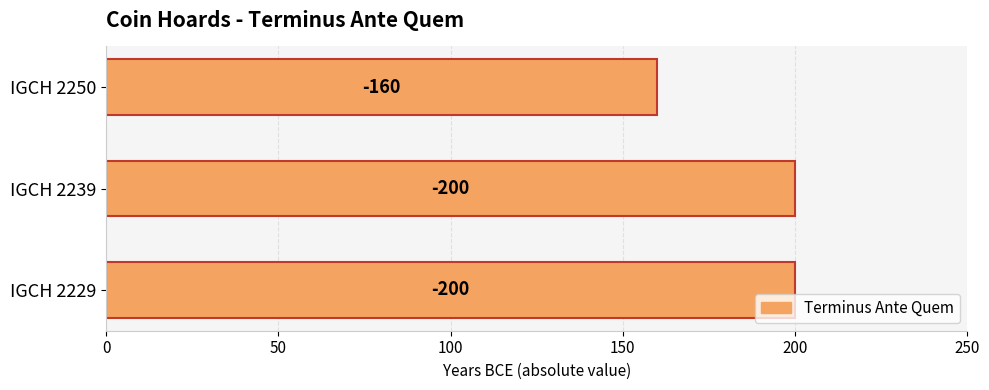

Count the values in the range 160 to 200.

3